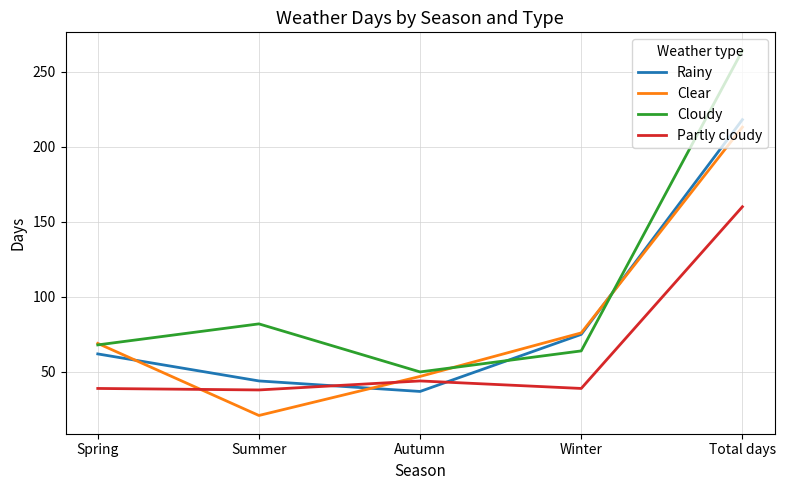

True or false: Partly cloudy and Cloudy cross at least once.

False